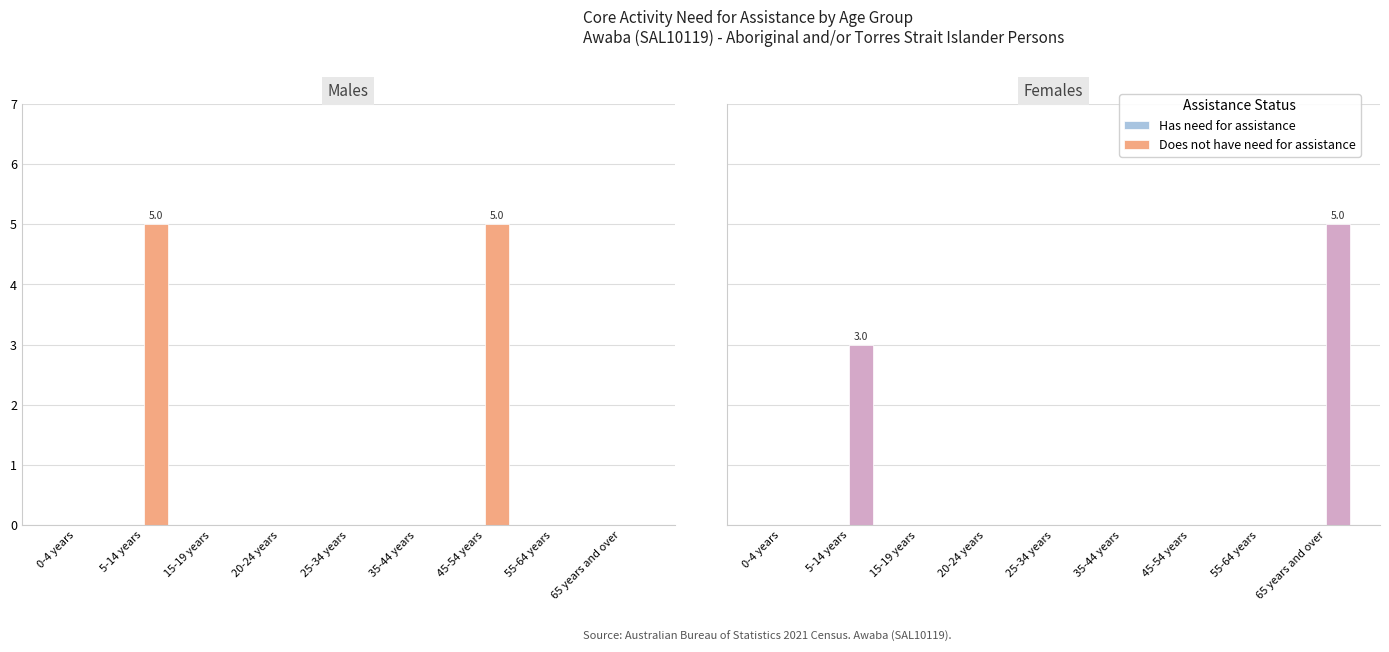

The Does not have need for assistance series shows -3 at 15-19 years. True or false?

False